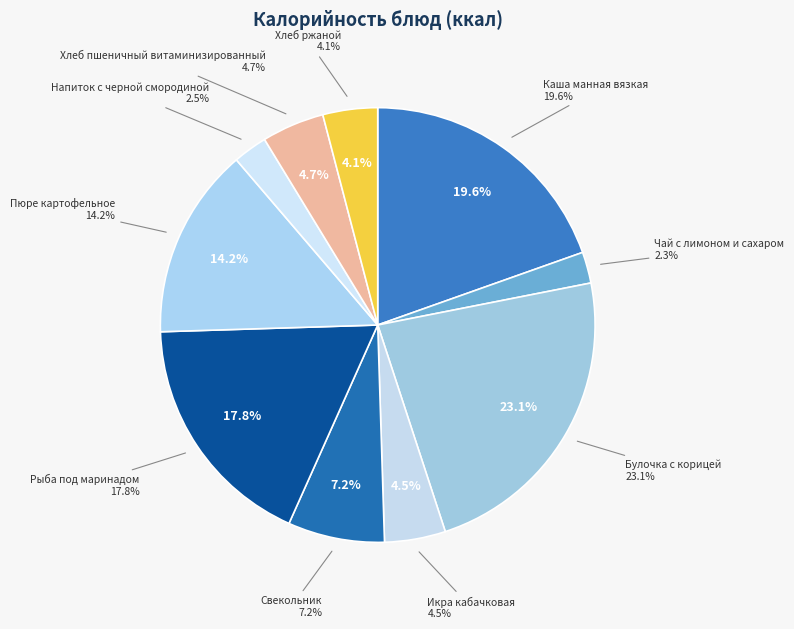

How much of the chart is everything except Рыба под маринадом?

82.2%